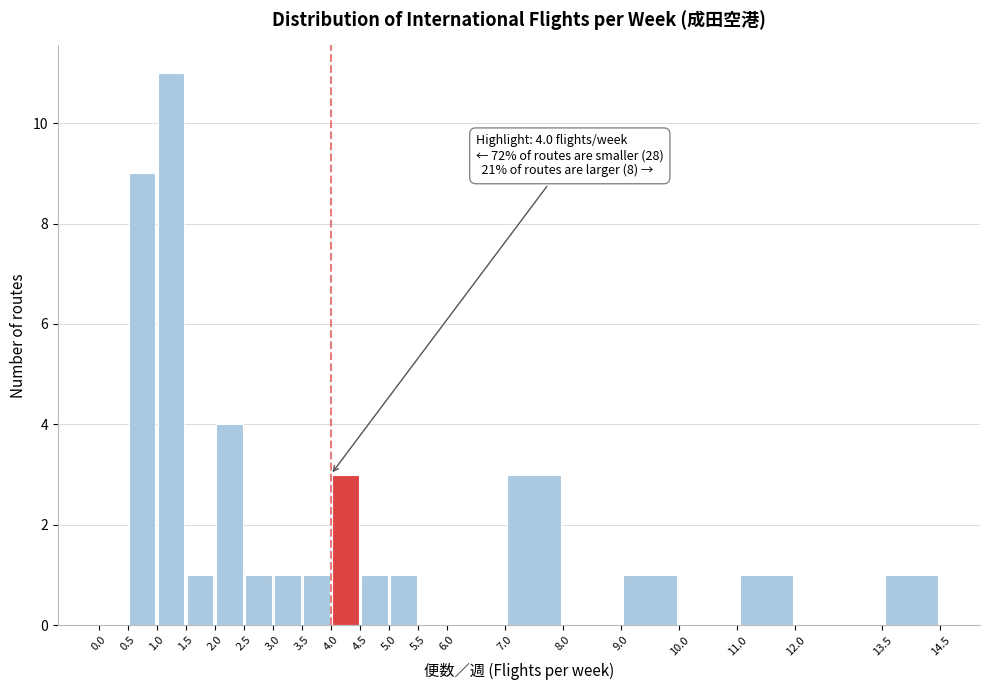

Over which range of the x-axis is the bar tallest?

1.0 to 1.5